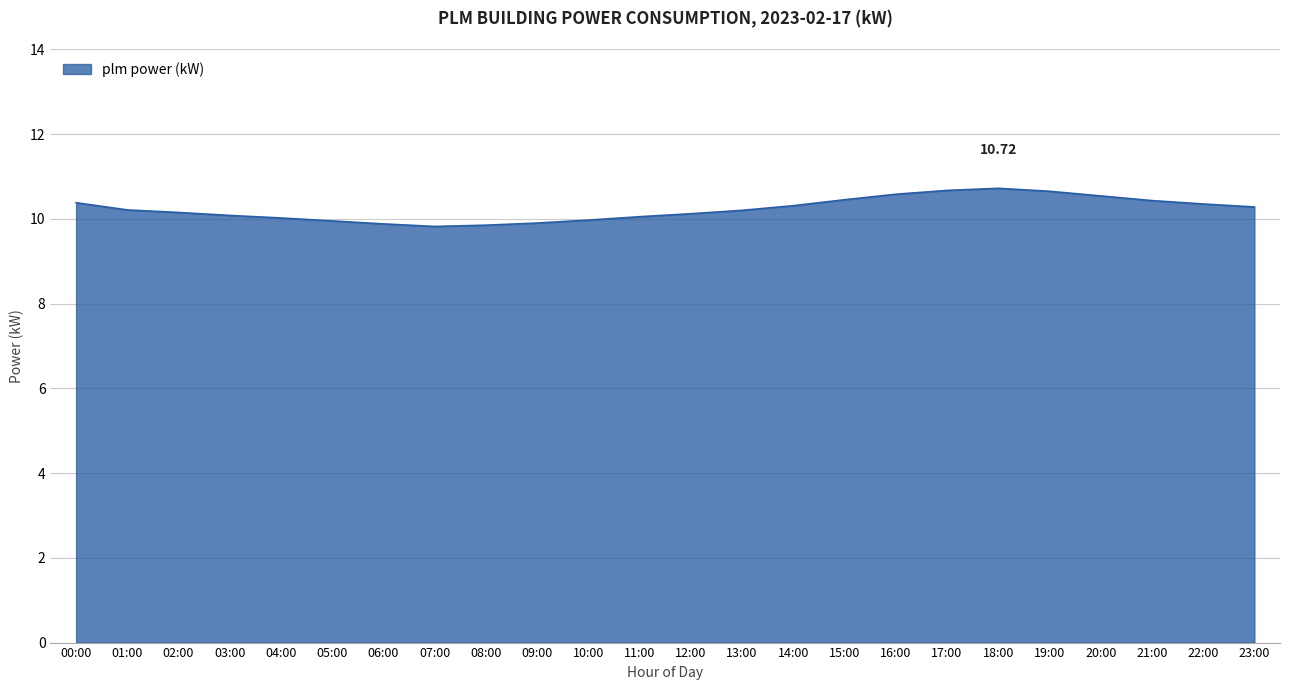

Which has a higher value, 07:00 or 20:00?

20:00